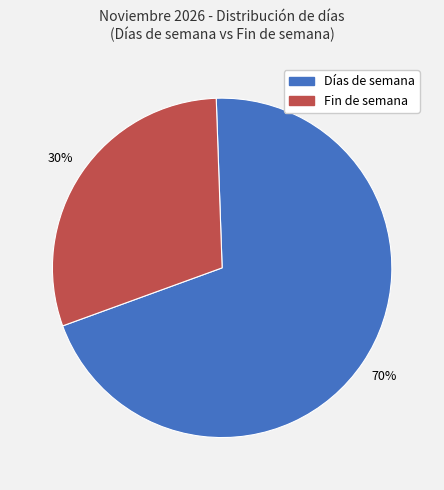

To the nearest percent, what is the difference between the largest and smallest slice percentages?

40%